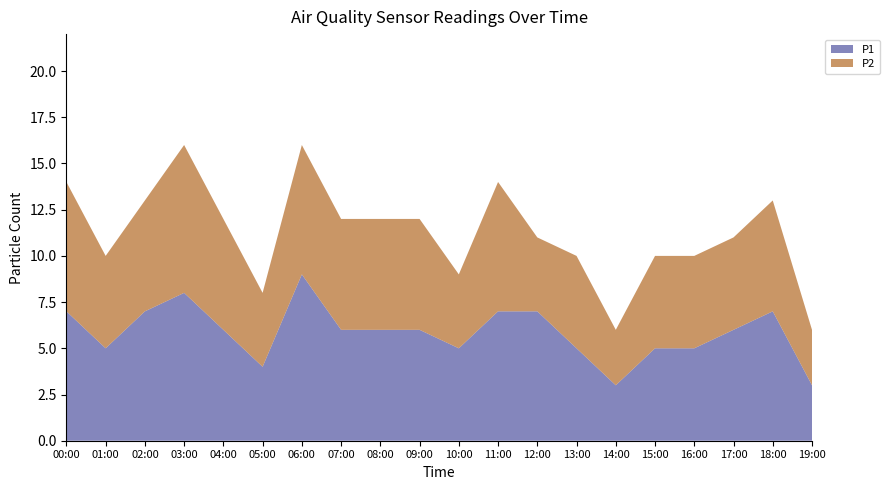

Reading left to right, what are all the values shown in this chart?

P1: 00:00=7	01:00=5	02:00=7	03:00=8	04:00=6	05:00=4	06:00=9	07:00=6	08:00=6	09:00=6	10:00=5	11:00=7	12:00=7	13:00=5	14:00=3	15:00=5	16:00=5	17:00=6	18:00=7	19:00=3
P2: 00:00=7	01:00=5	02:00=6	03:00=8	04:00=6	05:00=4	06:00=7	07:00=6	08:00=6	09:00=6	10:00=4	11:00=7	12:00=4	13:00=5	14:00=3	15:00=5	16:00=5	17:00=5	18:00=6	19:00=3